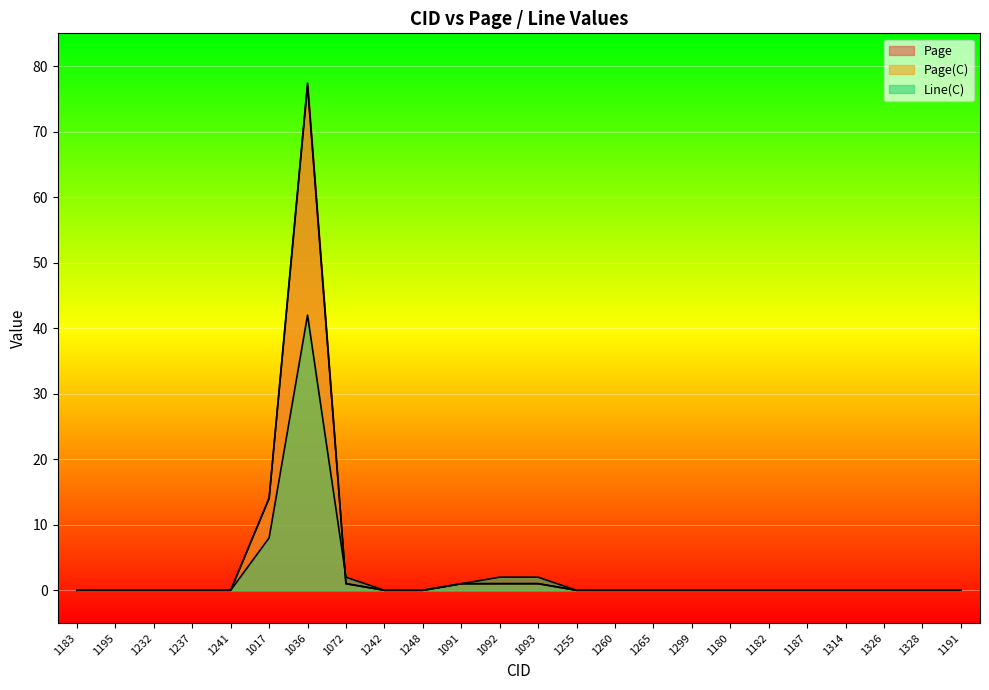

True or false: Line(C) has more than 2 points higher than both neighbors.

False